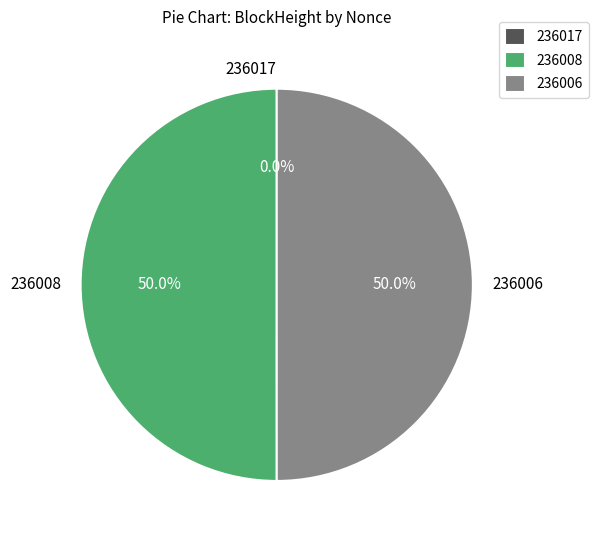

The 236017 slice represents 0% of the pie. True or false?

True